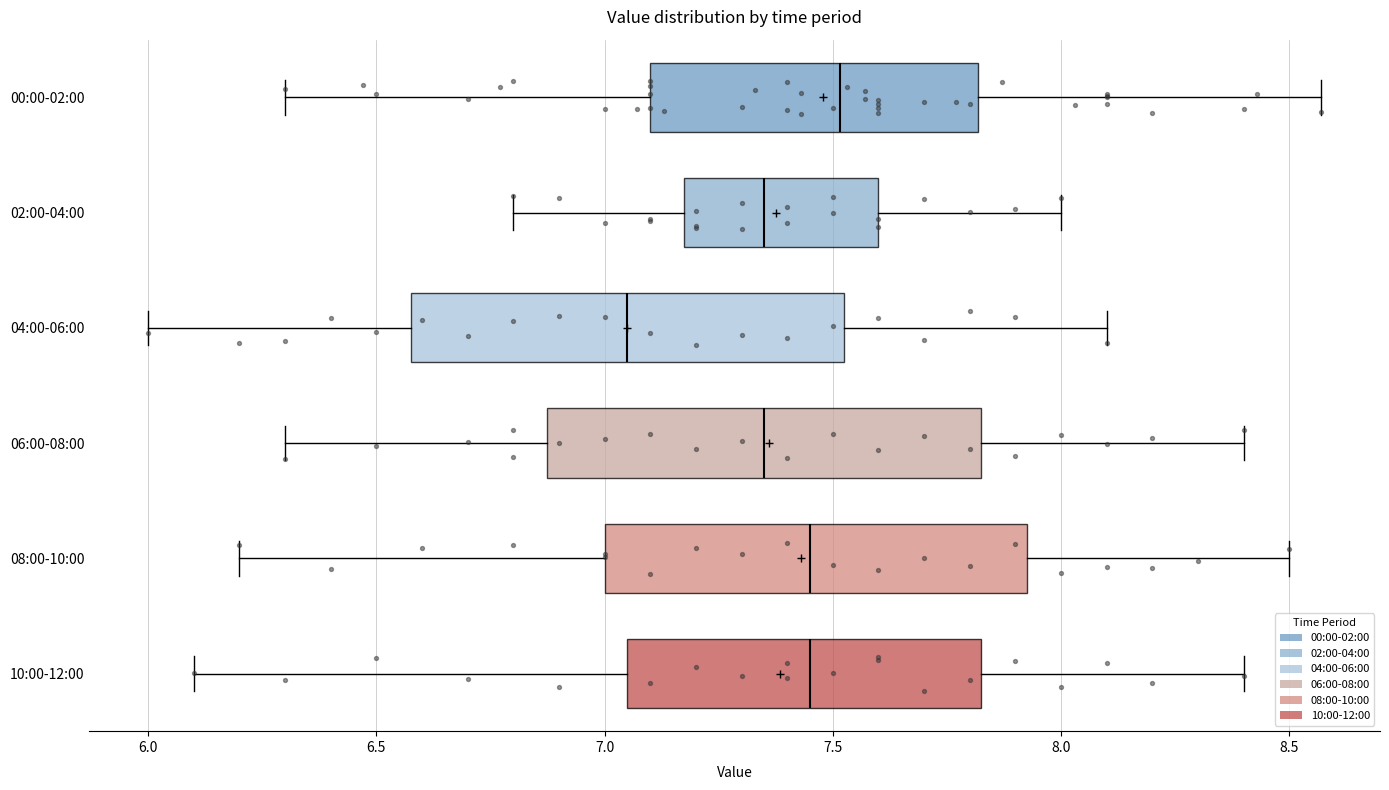

Which box's median line is the furthest to the right?

00:00-02:00